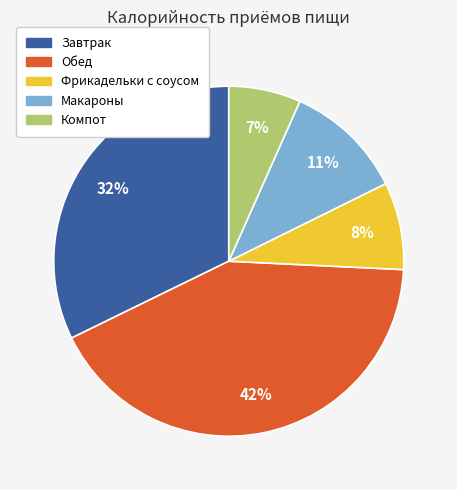

Does Обед account for over 50% of the chart?

No